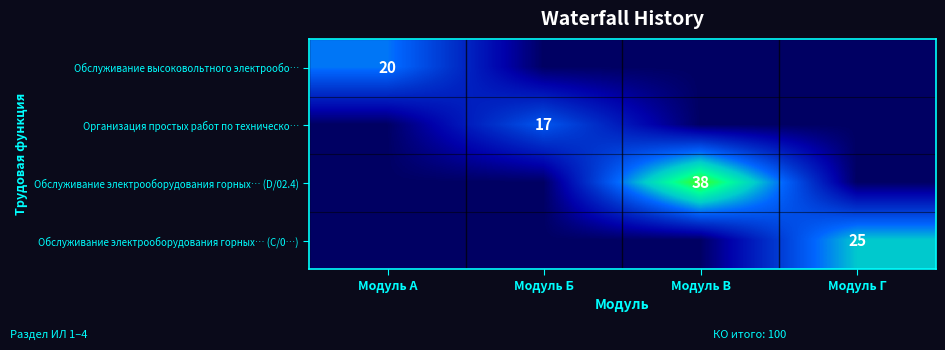

Is it true that Обслуживание электрооборудования горных… (С/0…) equals 15 at Модуль Г?

False